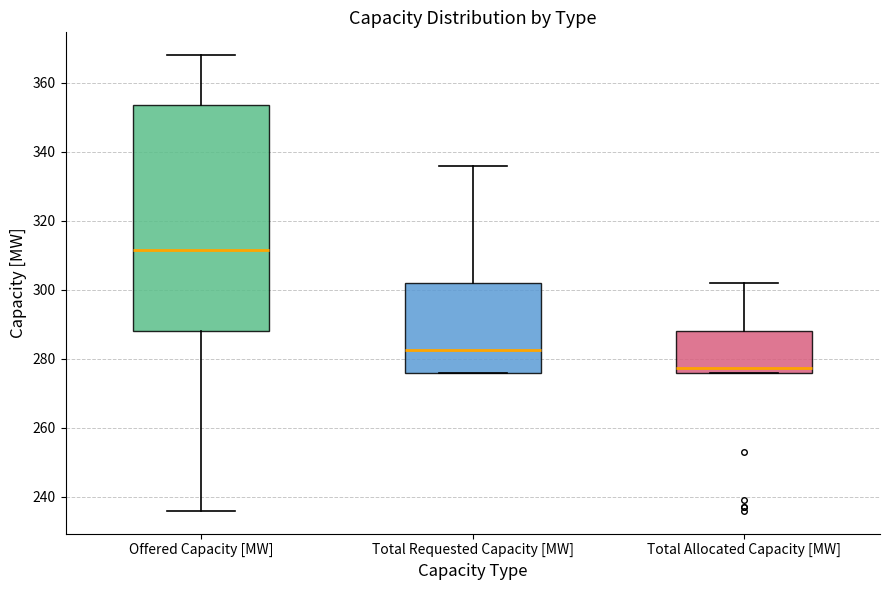

Reading left to right, transcribe this box plot: for each box, give where its median line is, the range the box spans, and where its two whiskers end, as read against the y-axis. The values are not printed on the chart, so give them approximately, as read against the axis.

Offered Capacity [MW]: median 312, box 288 to 354, whiskers 236 to 368
Total Requested Capacity [MW]: median 282, box 276 to 302, whiskers 276 to 336
Total Allocated Capacity [MW]: median 278, box 276 to 288, whiskers 276 to 302